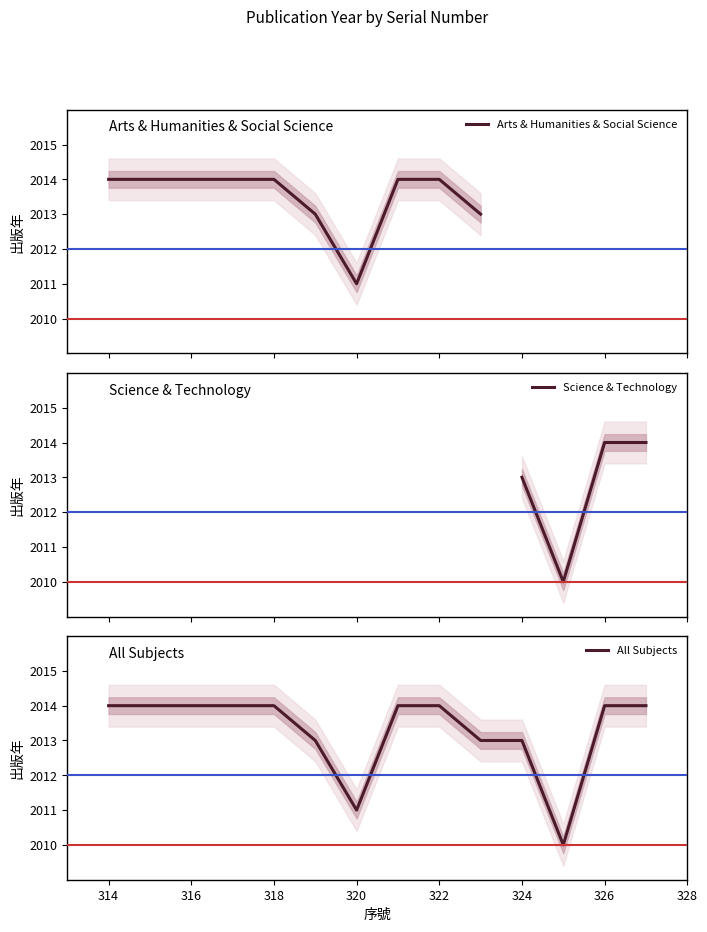

How many data points does each series have?

14